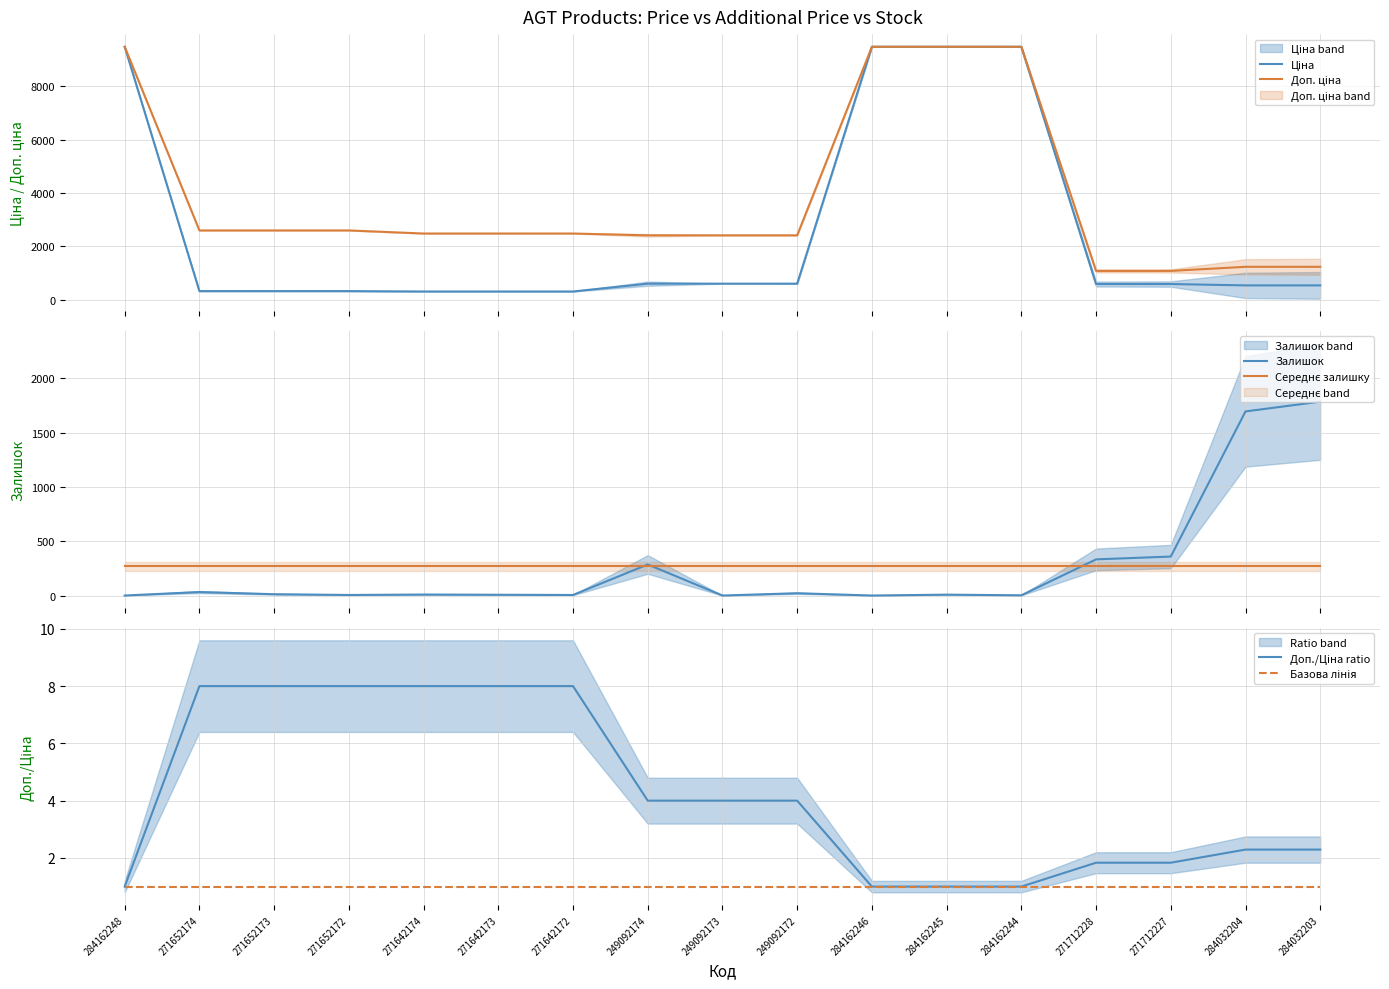

At which category is the sum across all series the highest?

284162245